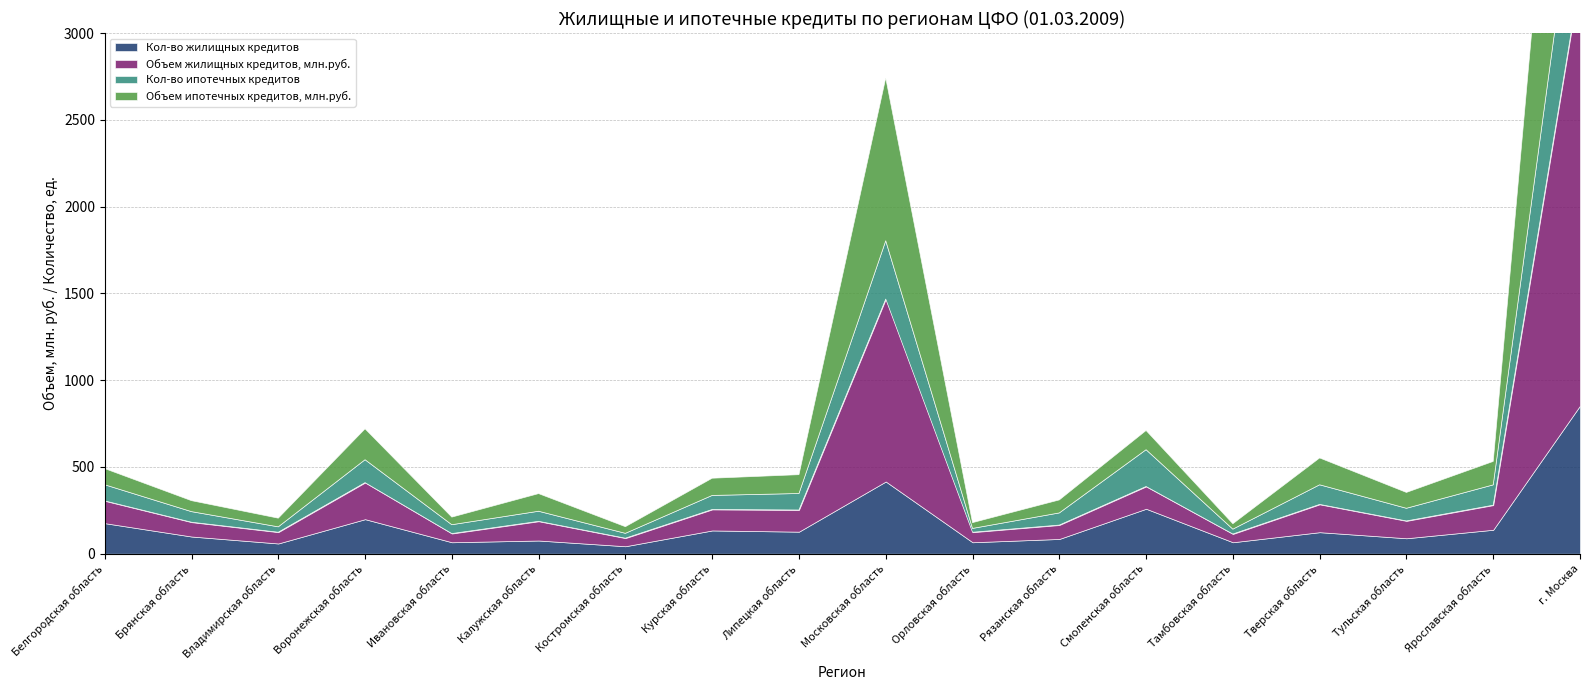

Where is the first local minimum for Кол-во жилищных кредитов?

Владимирская область